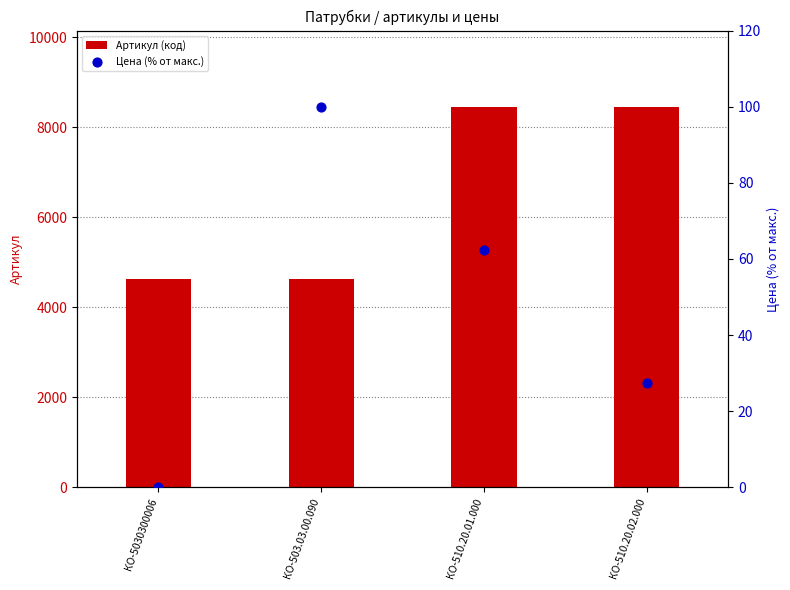

At how many categories does at least one series exceed 2942?

4